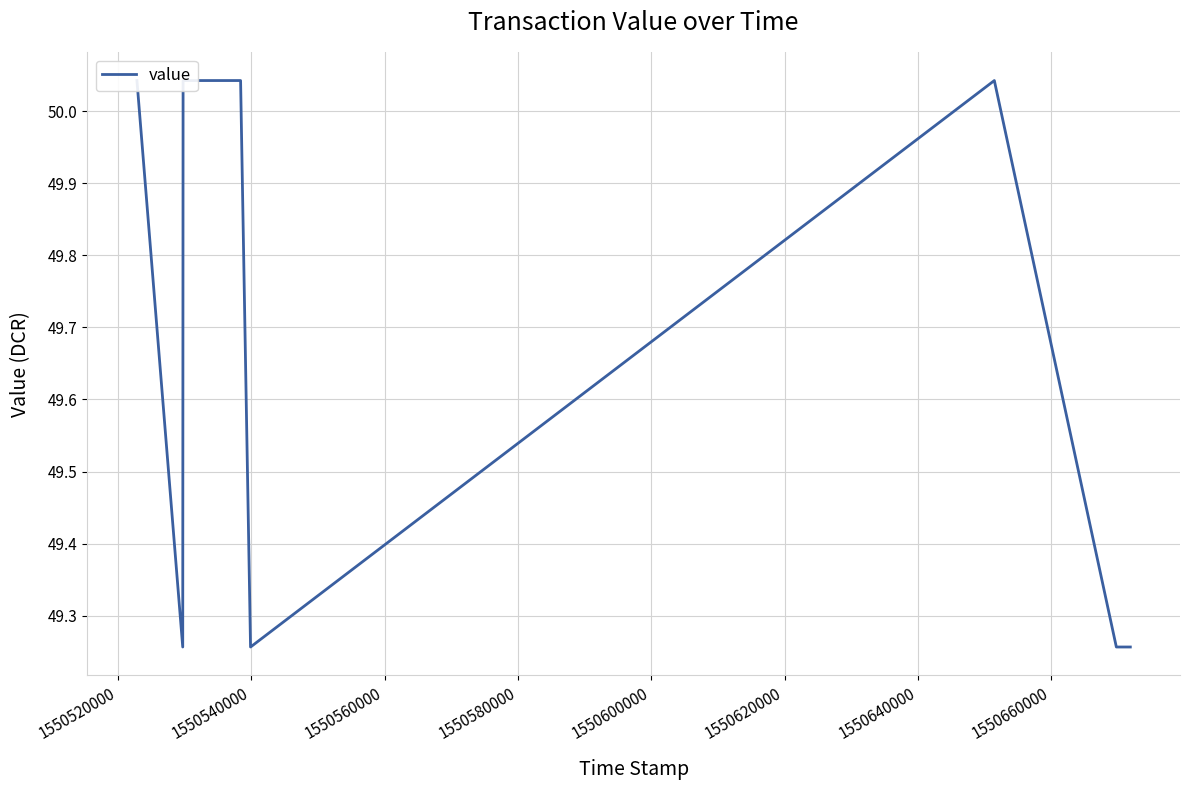

True or false: the data has more than 0 interior local peaks.

True